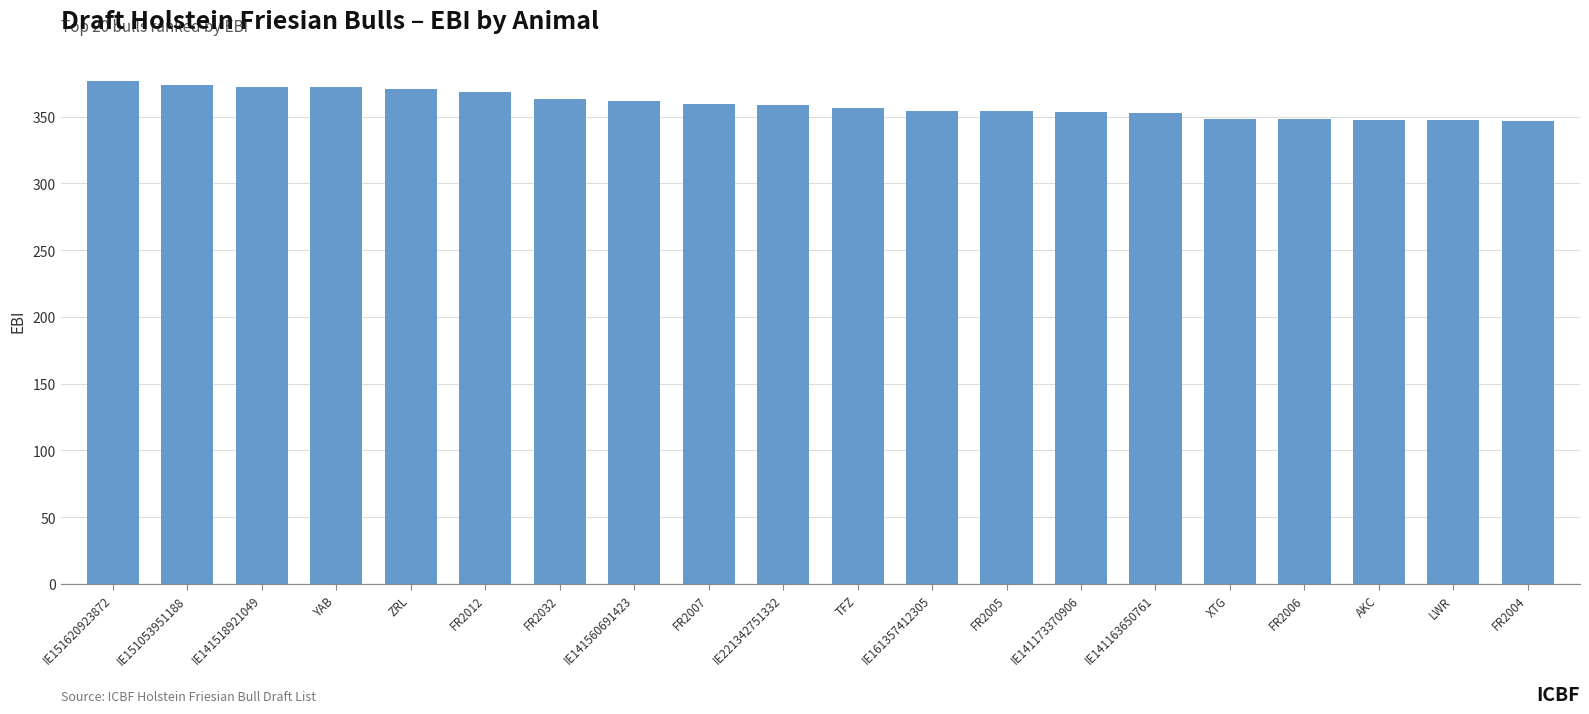

What is the average value?

359.3